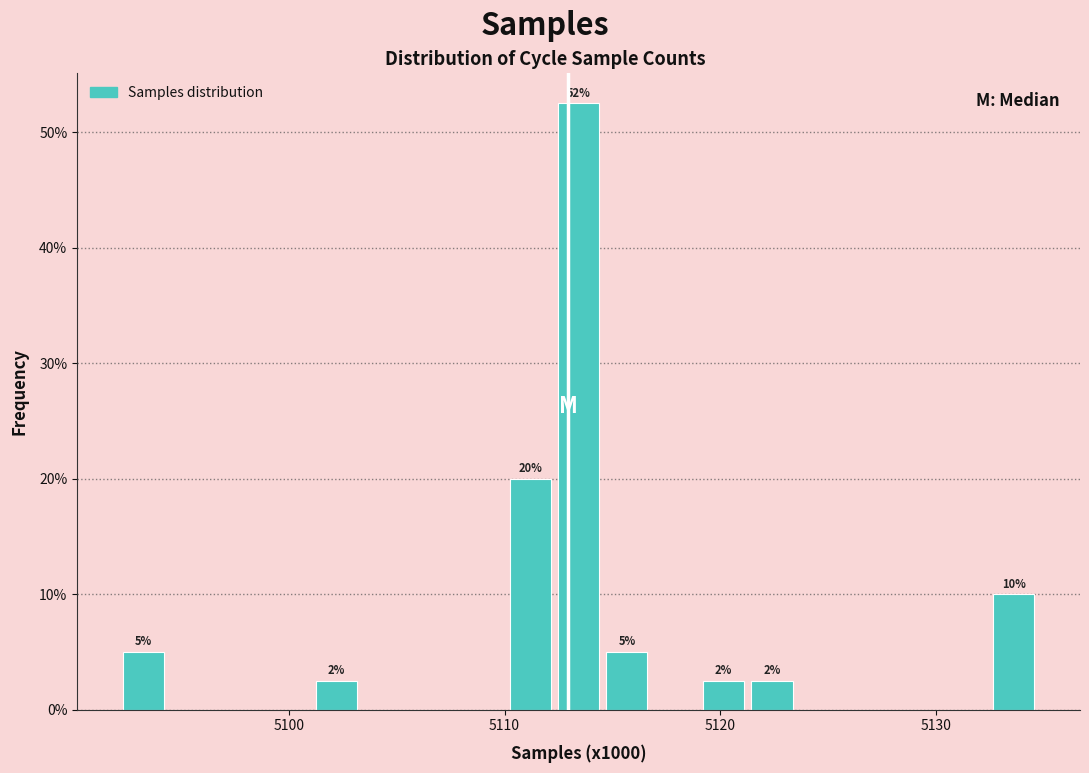

Read against the x-axis, roughly where is the centre of the tallest bar?

5113